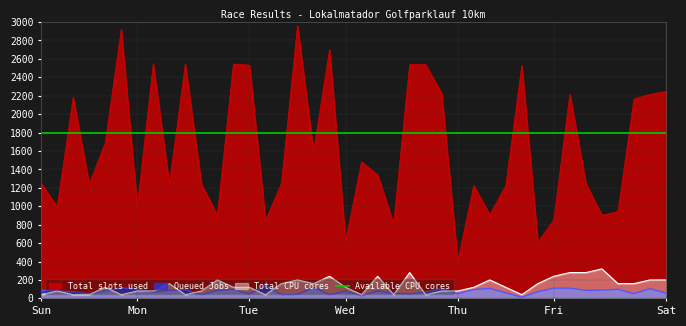

At how many categories does at least one series exceed 1400?

19